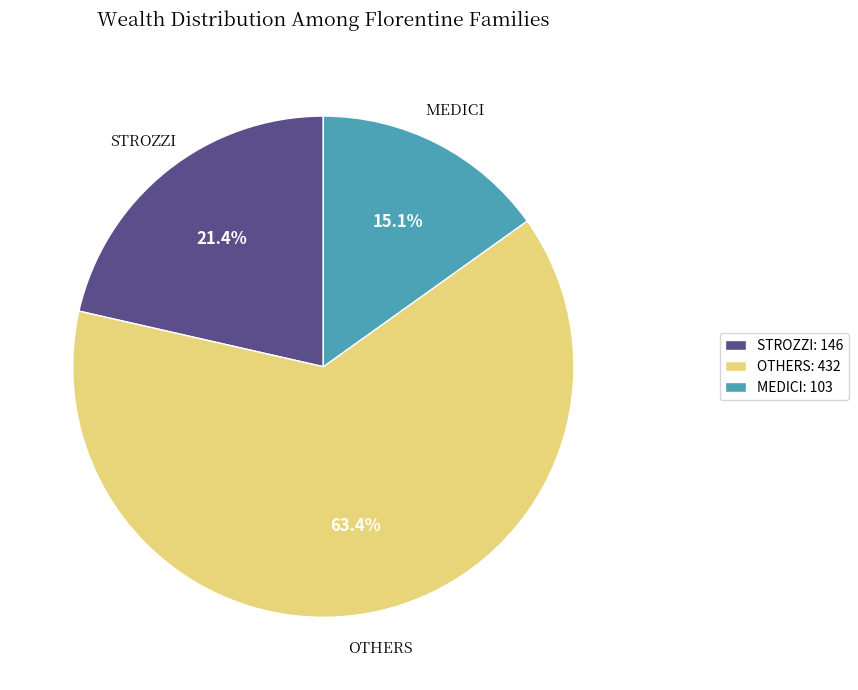

Do MEDICI: 103 and OTHERS: 432 together represent more than half of the pie?

Yes